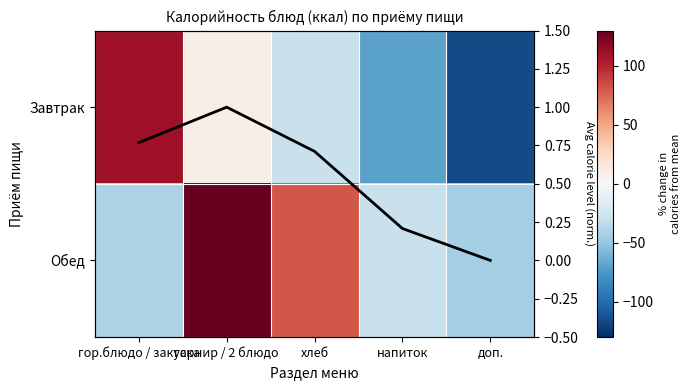

What is the average value of the Завтрак series?

-19.3